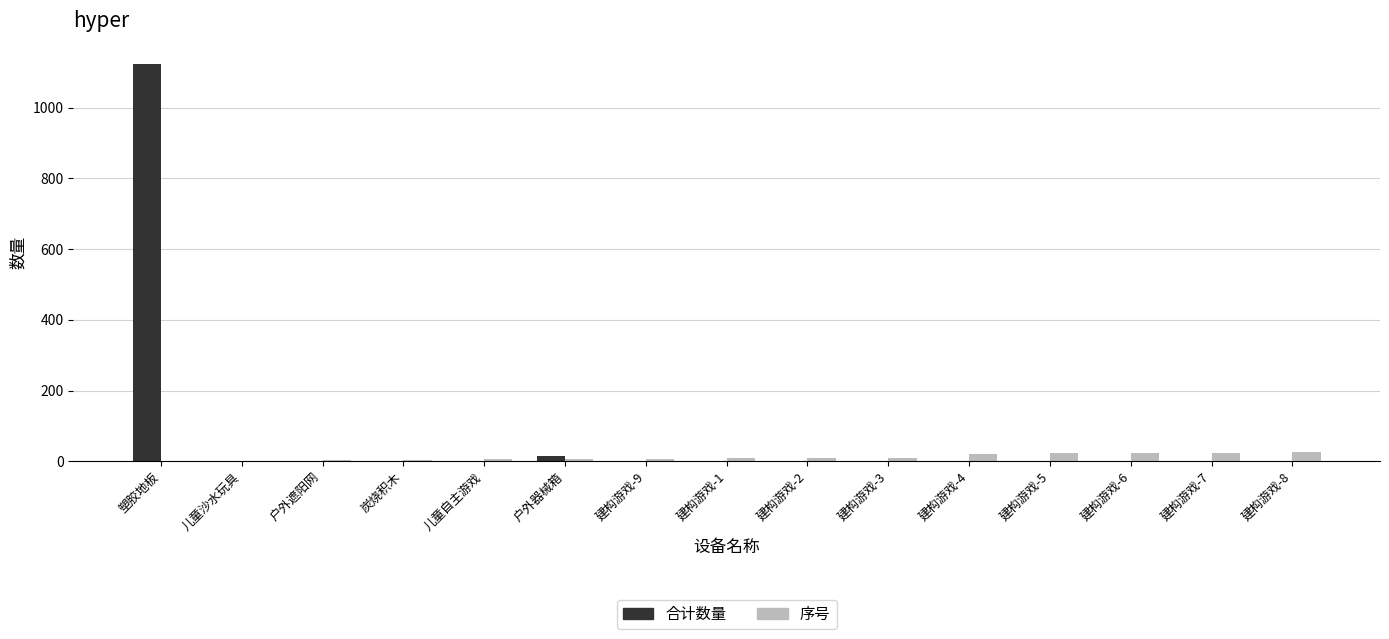

Which category has the highest value across all series?

塑胶地板